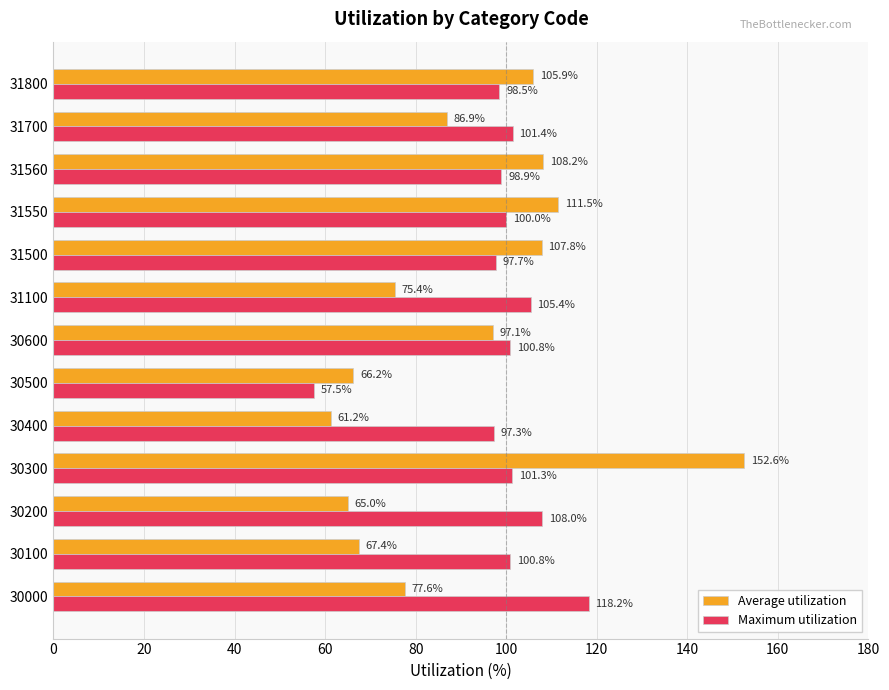

What is the difference between the maximum and minimum values in the Average utilization series?

91.4